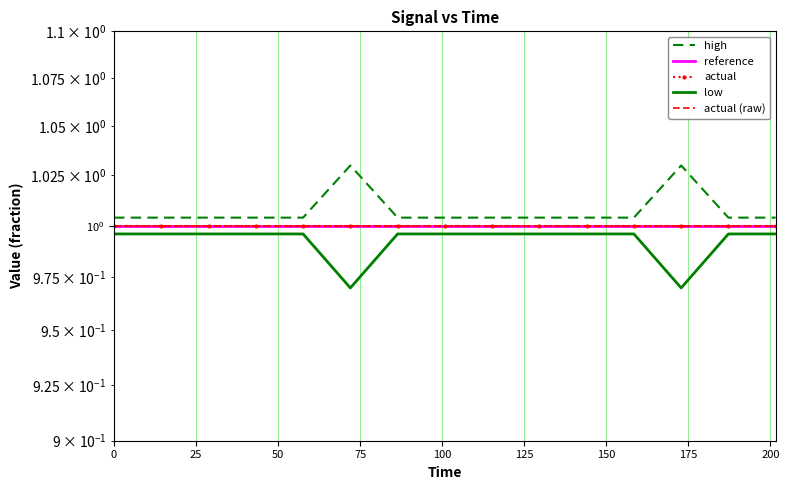

How many lines are shown in the chart?

5